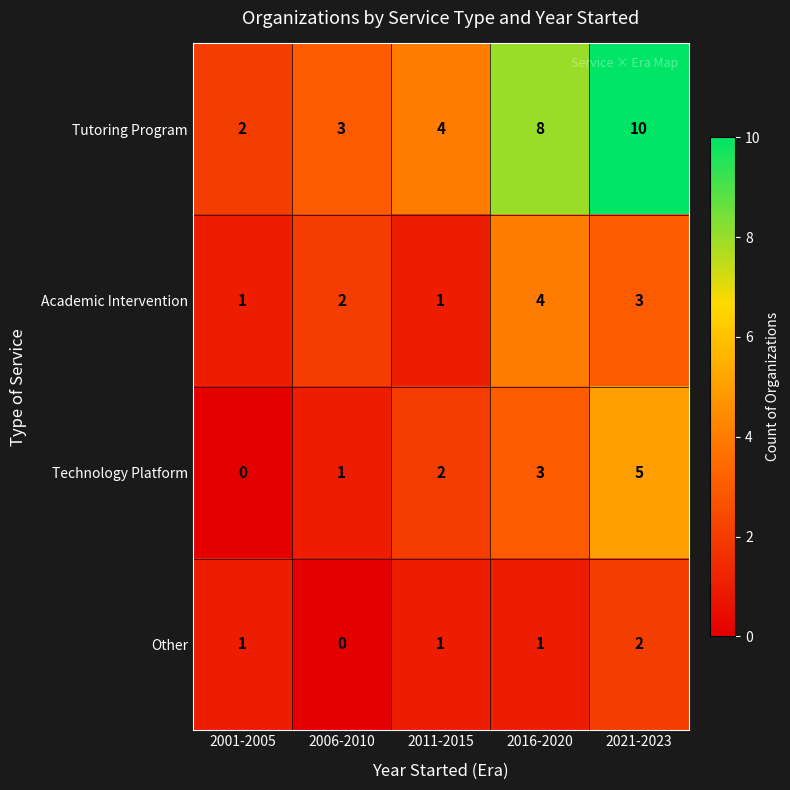

Which series has the widest spread of values?

Tutoring Program